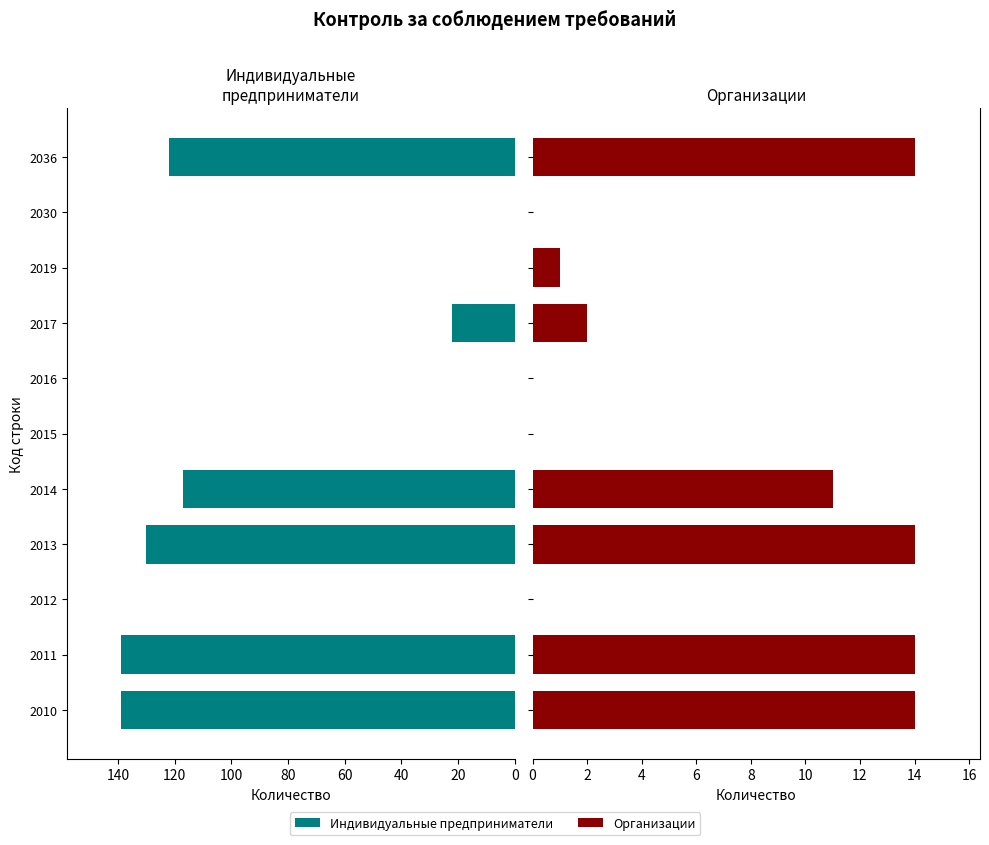

The value of Индивидуальные предприниматели at 2012 is 72. True or false?

False